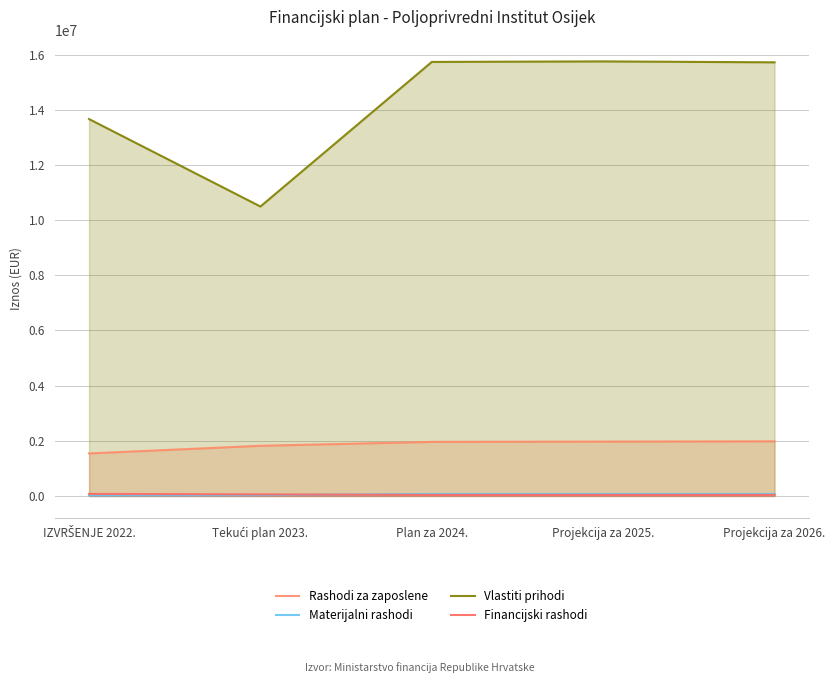

True or false: Rashodi za zaposlene has more than 0 interior local peaks.

False